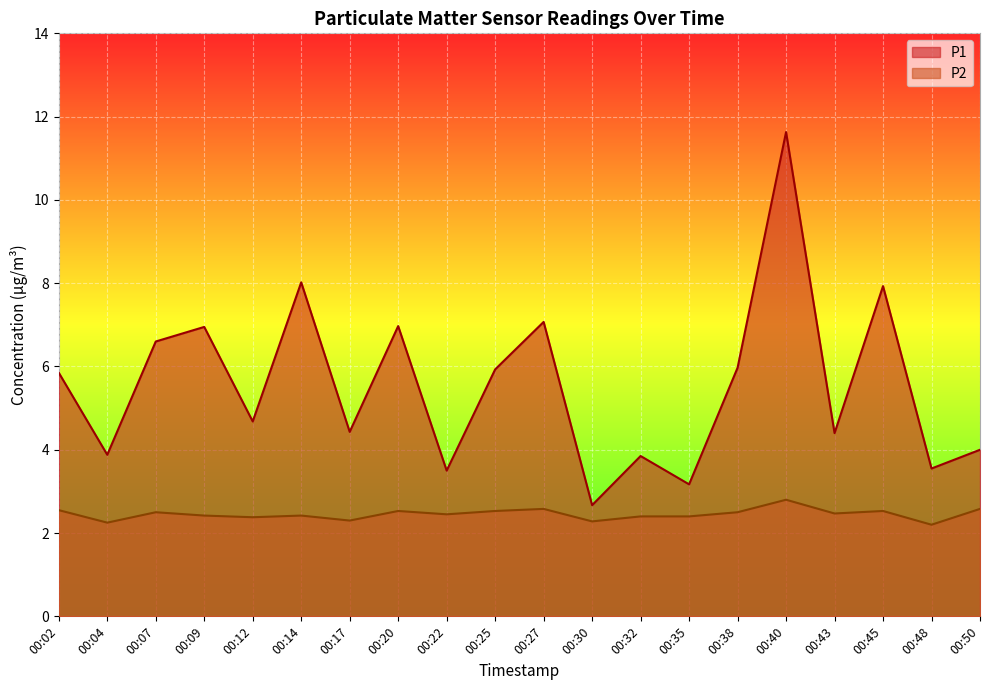

Count the number of categories in the chart.

20